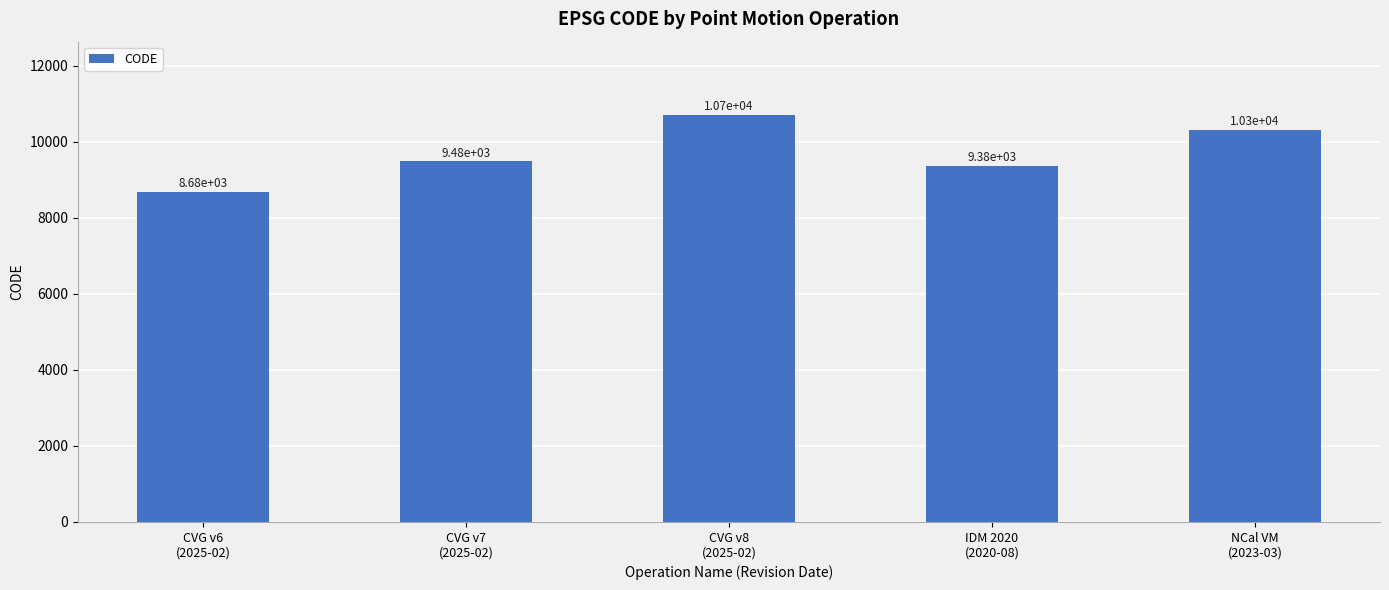

At which category does the chart reach its peak across all series?

CVG v8
(2025-02)